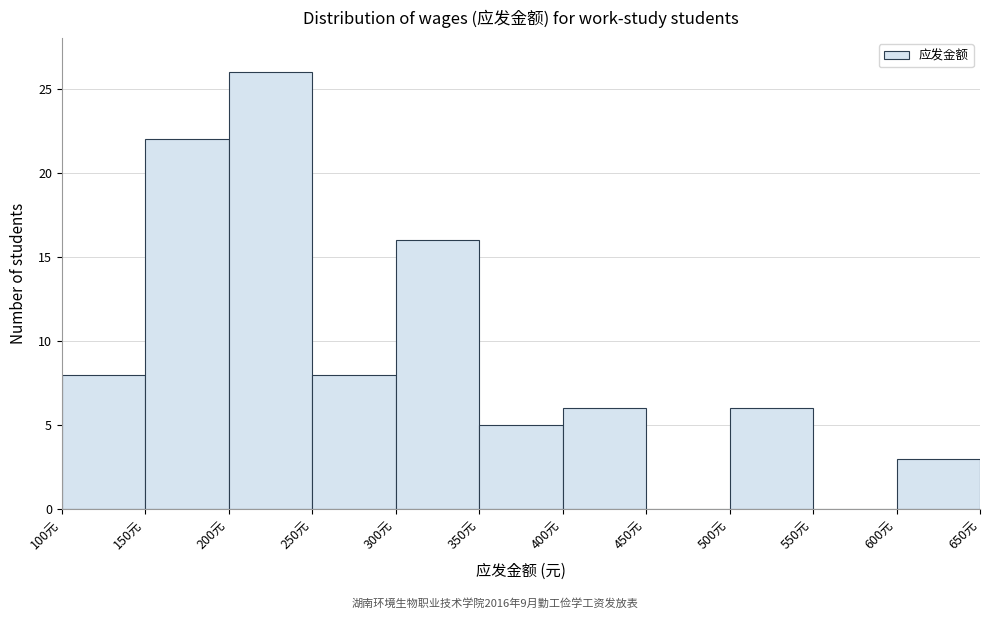

How tall is the bar that spans 250 to 300 on the x-axis? The values are not printed on the chart, so give them approximately, as read against the axis.

8